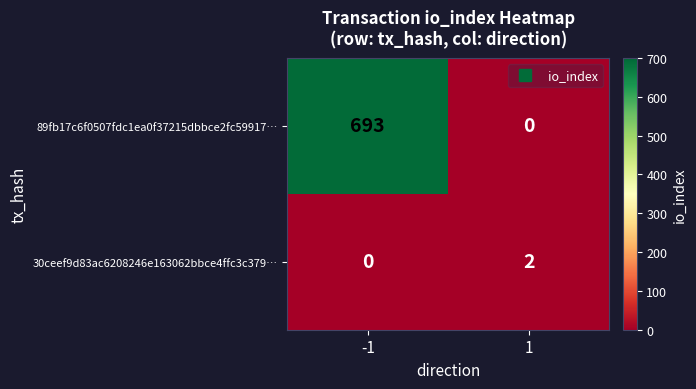

Which series has the largest total across all categories?

89fb17c6f0507fdc1ea0f37215dbbce2fc59917…